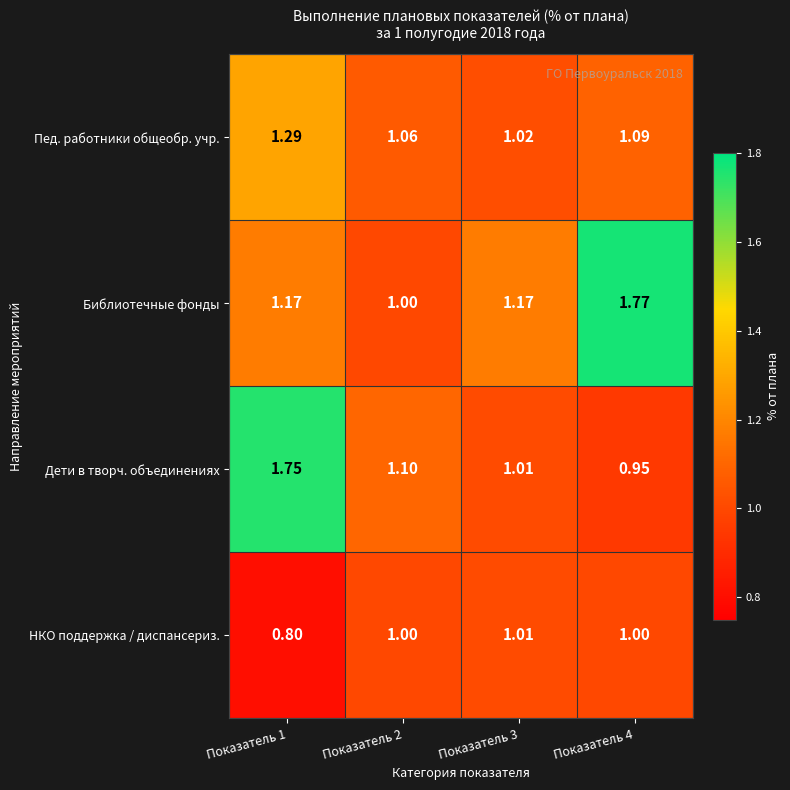

Count the number of data series in this chart.

4